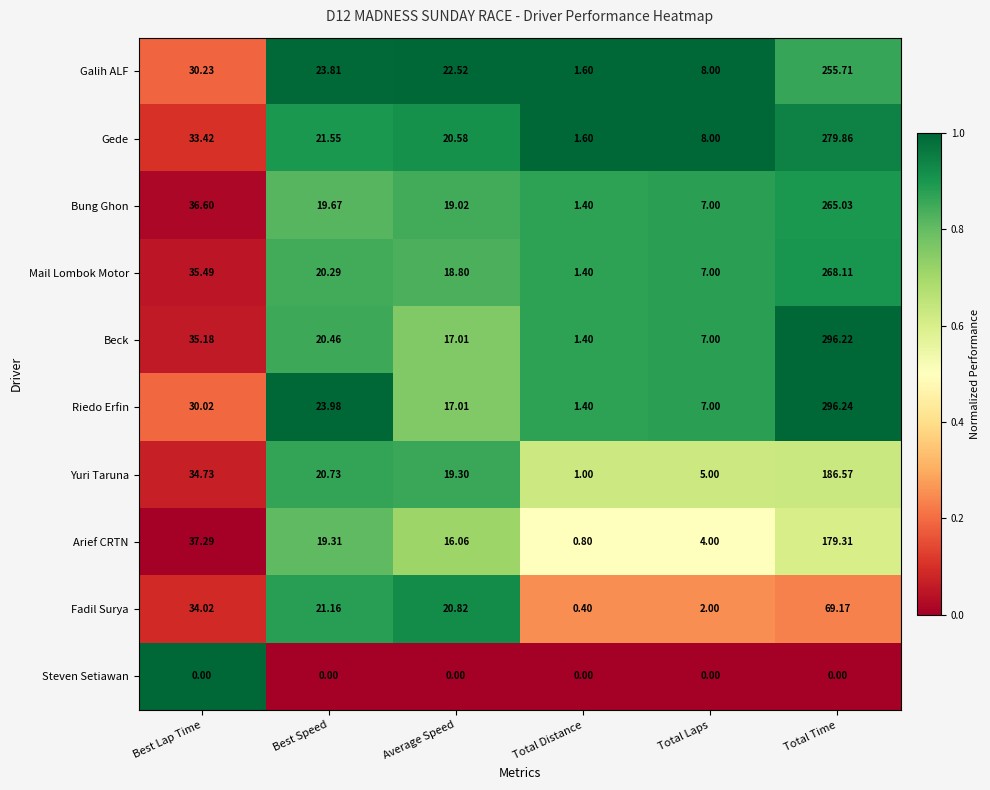

List the series in order of their peak value, highest first.

Riedo Erfin, Beck, Gede, Mail Lombok Motor, Bung Ghon, Galih ALF, Yuri Taruna, Arief CRTN, Fadil Surya, Steven Setiawan